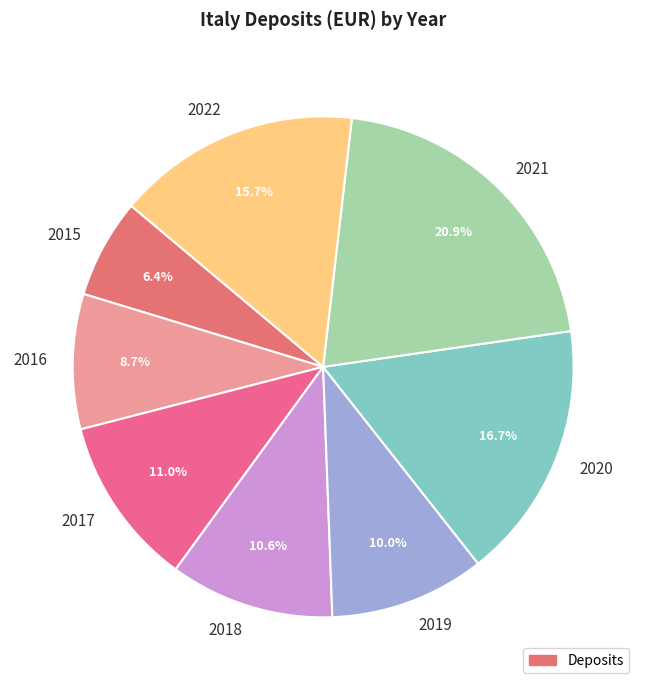

How many segments does this pie chart have?

8